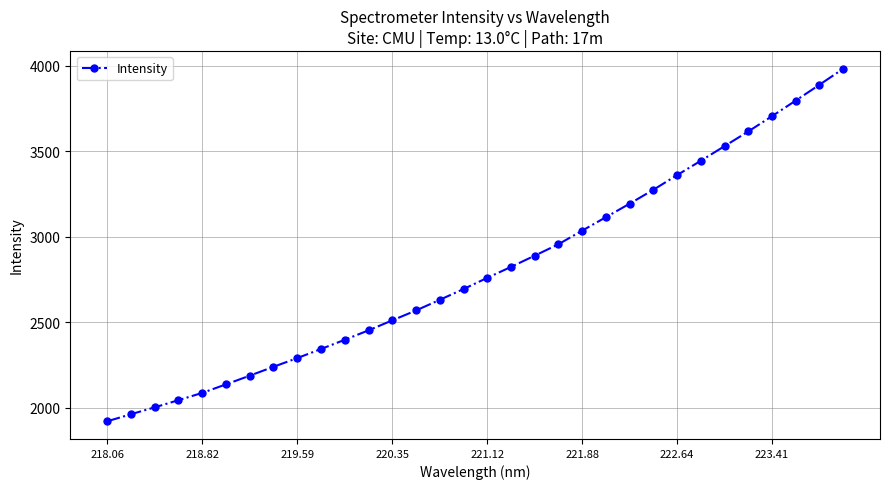

What is the maximum value shown in the chart?

3982.2